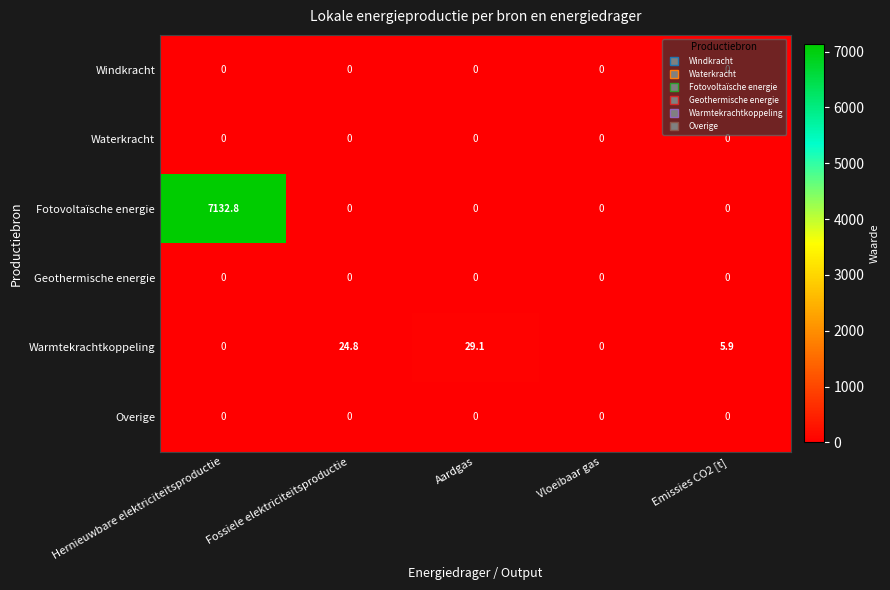

What is the total value across all series at Aardgas?

29.1